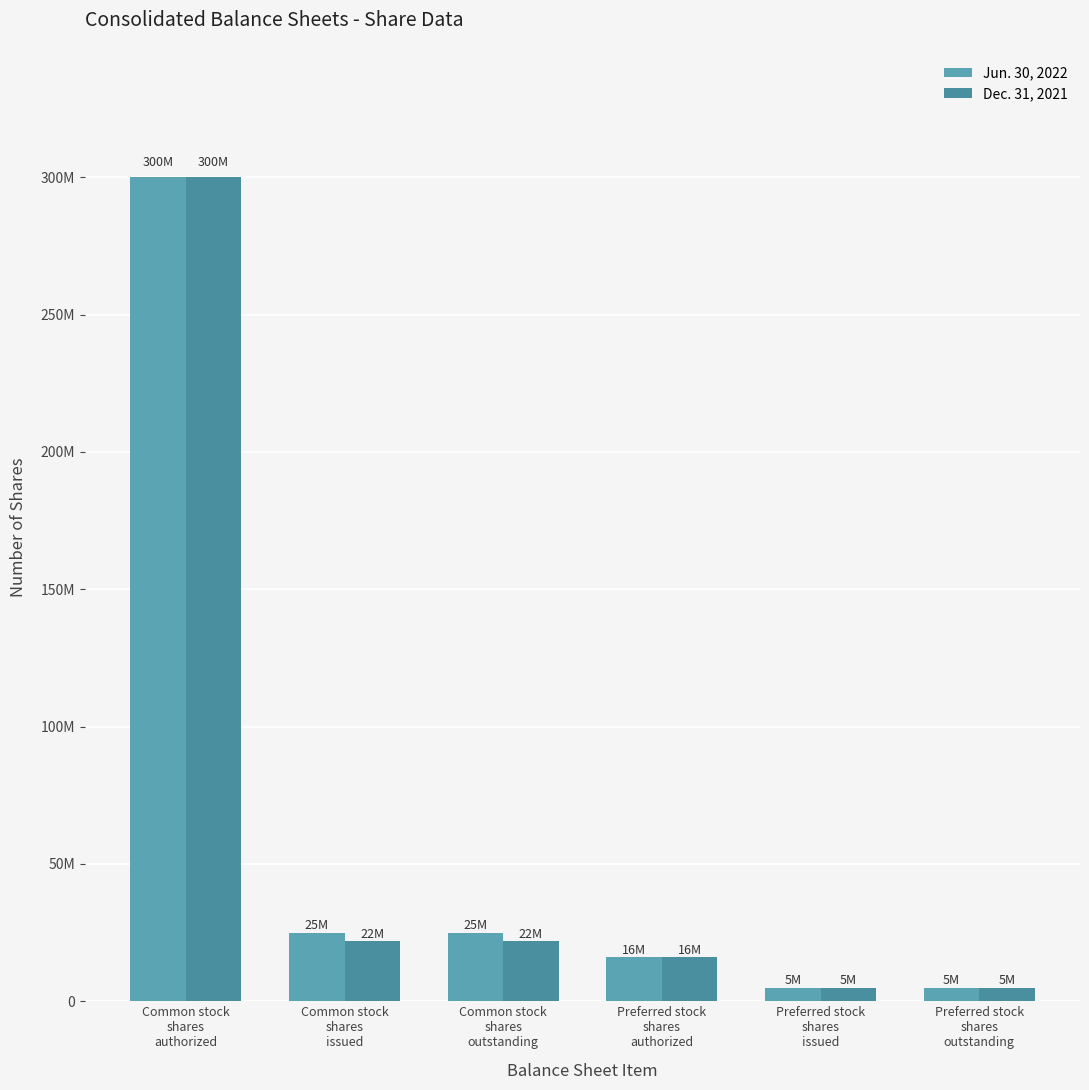

What is the label of the 3rd bar from the left?

Common stock
shares
outstanding